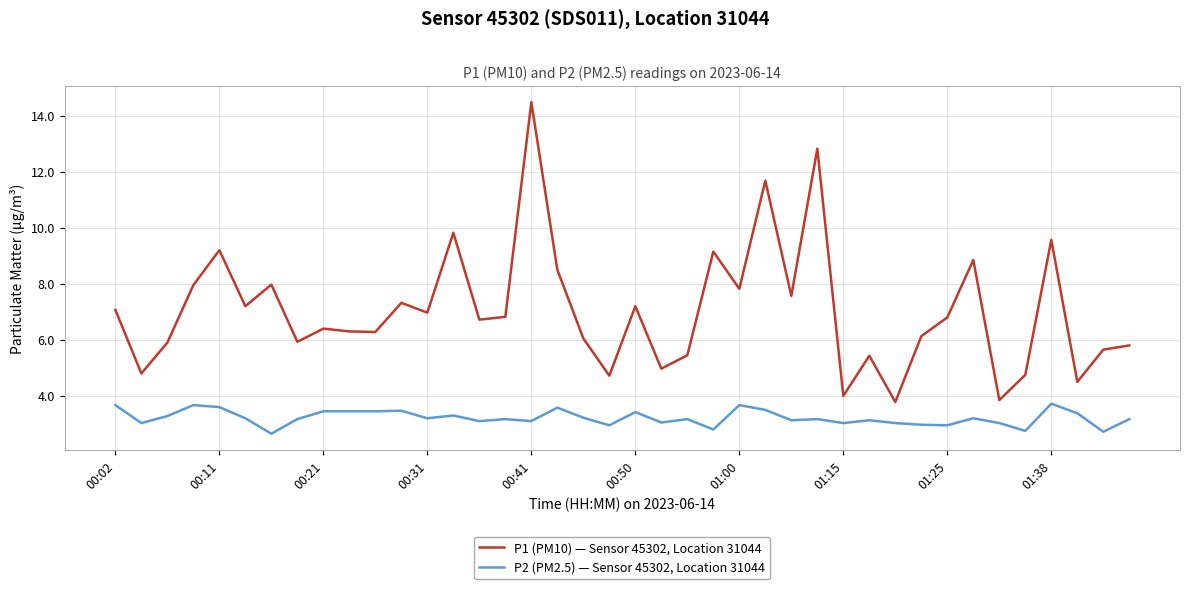

True or false: P1 (PM10) — Sensor 45302, Location 31044 and P2 (PM2.5) — Sensor 45302, Location 31044 intersect in this chart.

False